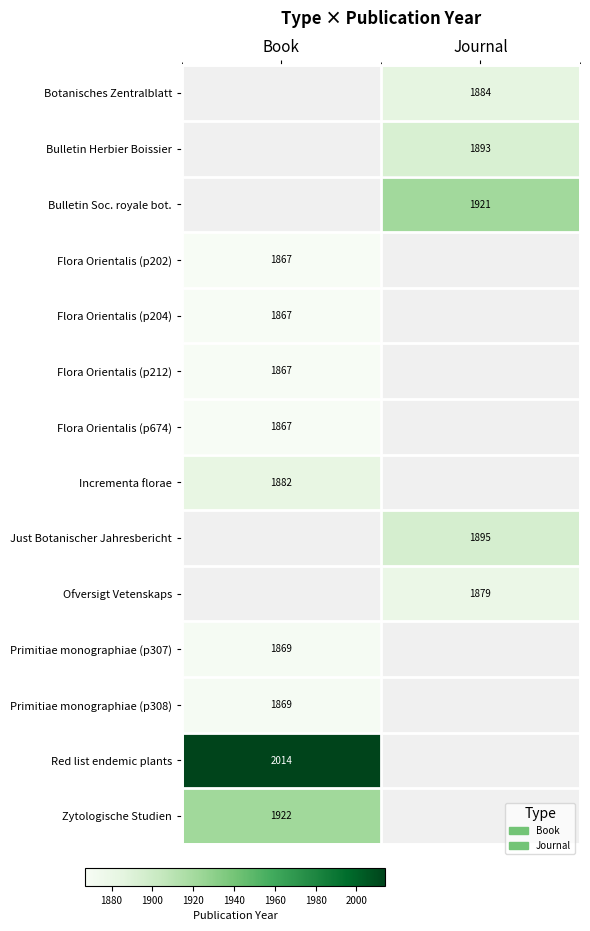

Is it true that Flora Orientalis (p204) equals 3007 at Book?

False